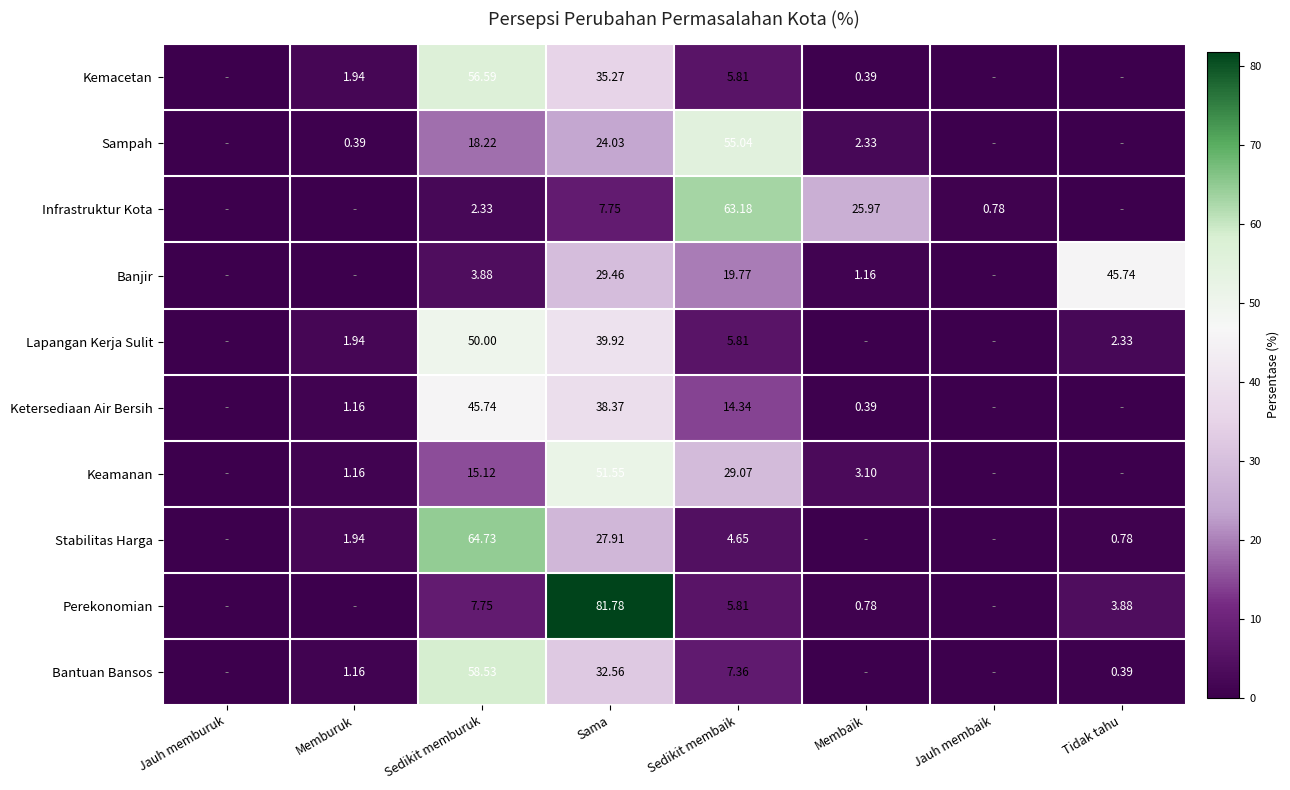

Which has a higher value, Sama or Memburuk?

Sama